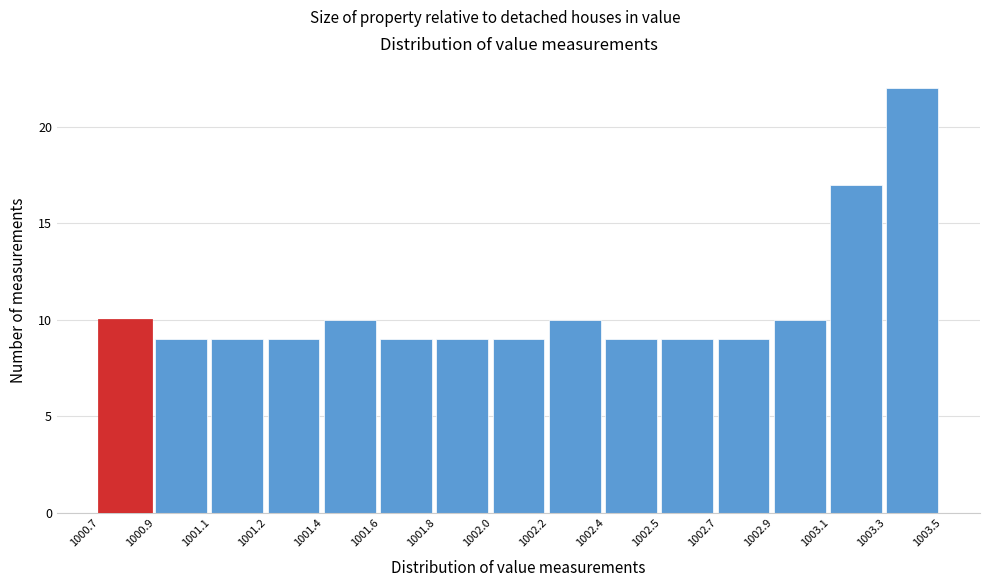

Reading left to right, extract all data points from this chart.

10	9	9	9	10	9	9	9	10	9	9	9	10	17	22